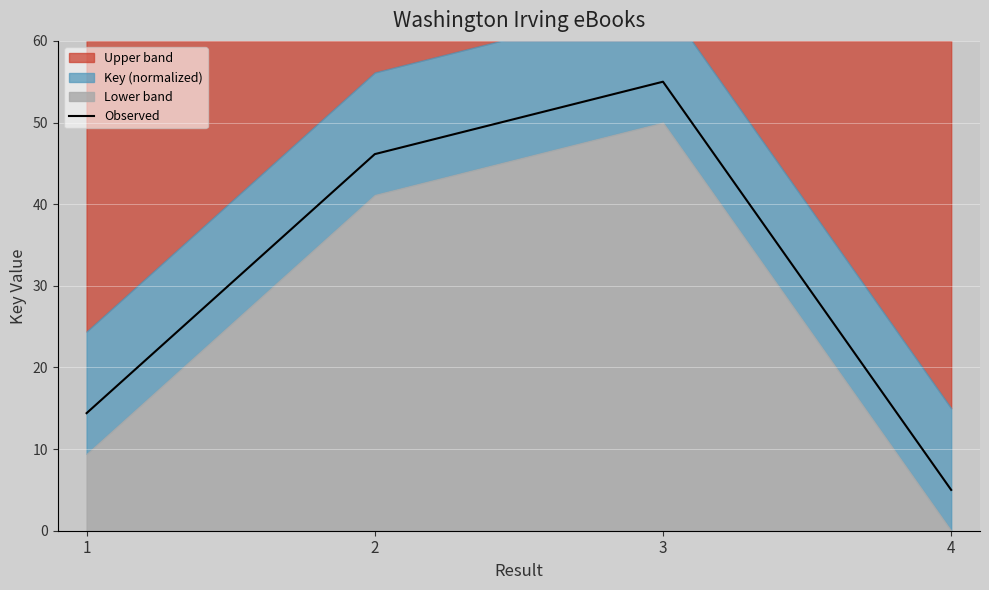

What is the value of the 1st point from the left?

14.4